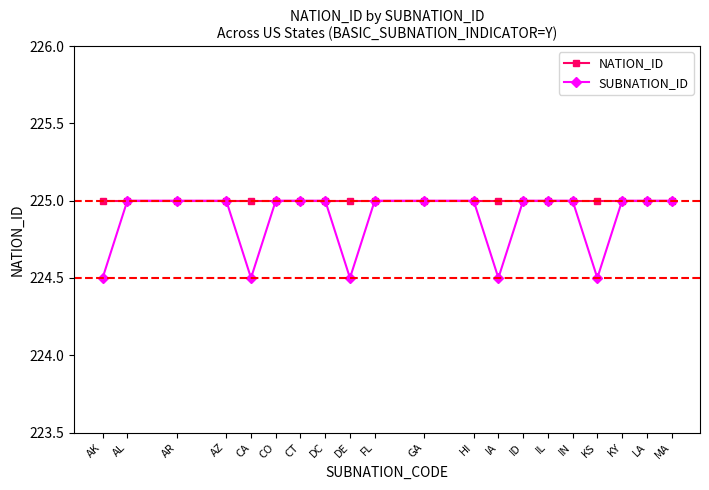

Which series has the widest spread of values?

SUBNATION_ID